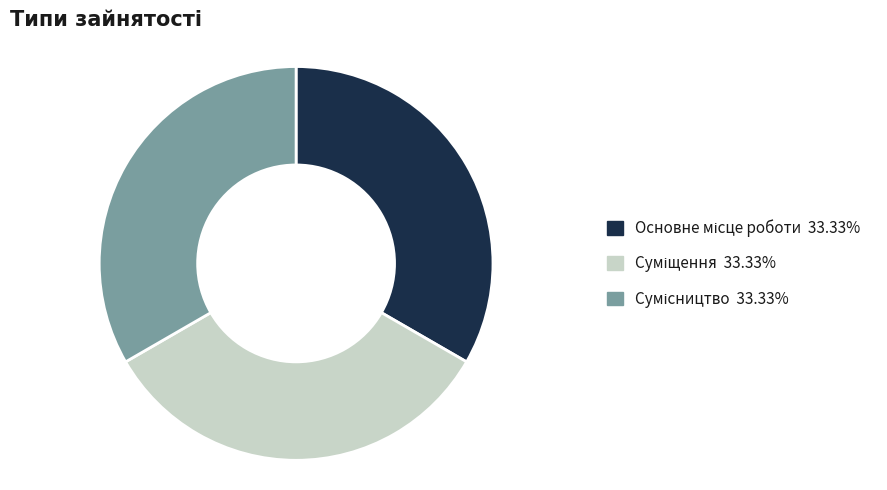

Is there any slice that represents more than half of the pie?

No